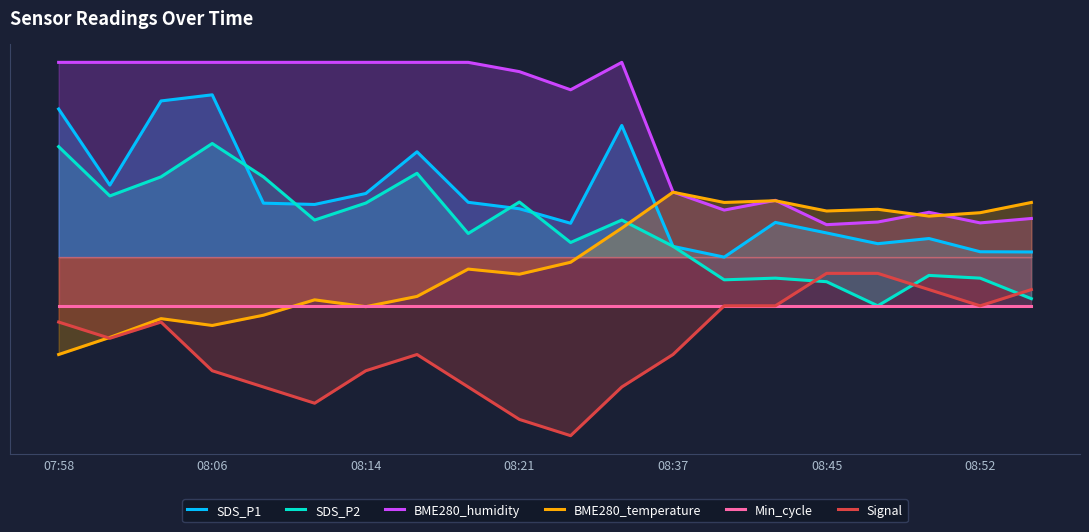

The value of BME280_temperature at 10 is -3.2. True or false?

True